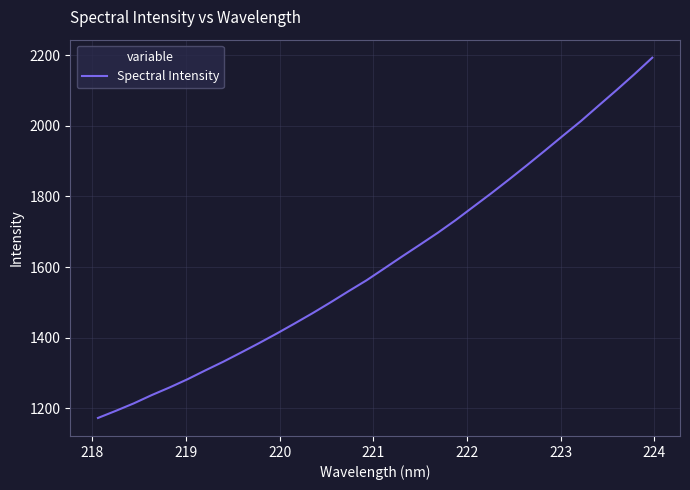

What is the difference between the maximum and minimum values?

1019.7